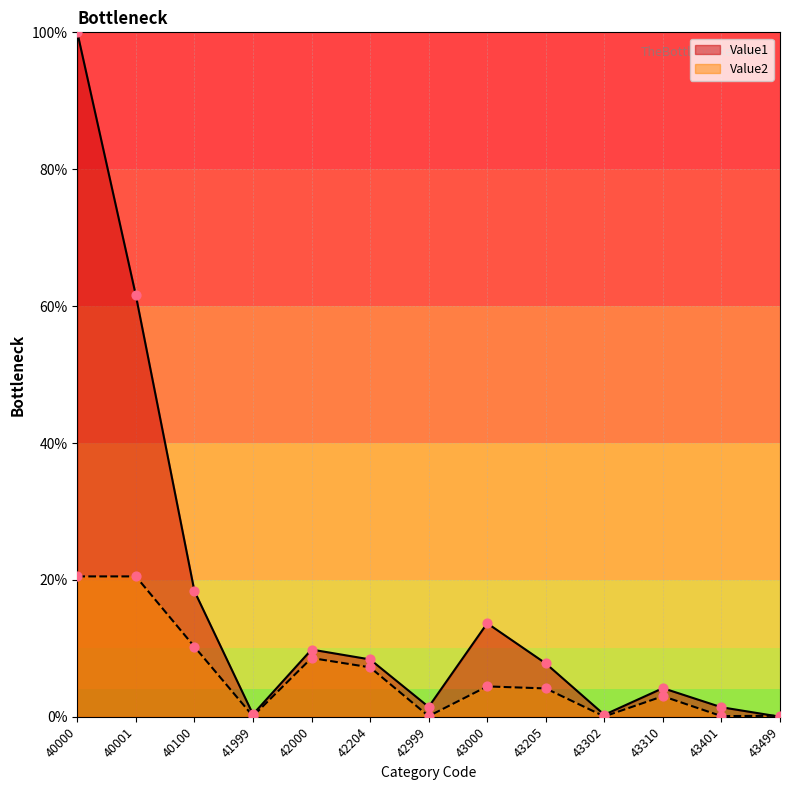

What is the total value across all series at 40001?

82.1